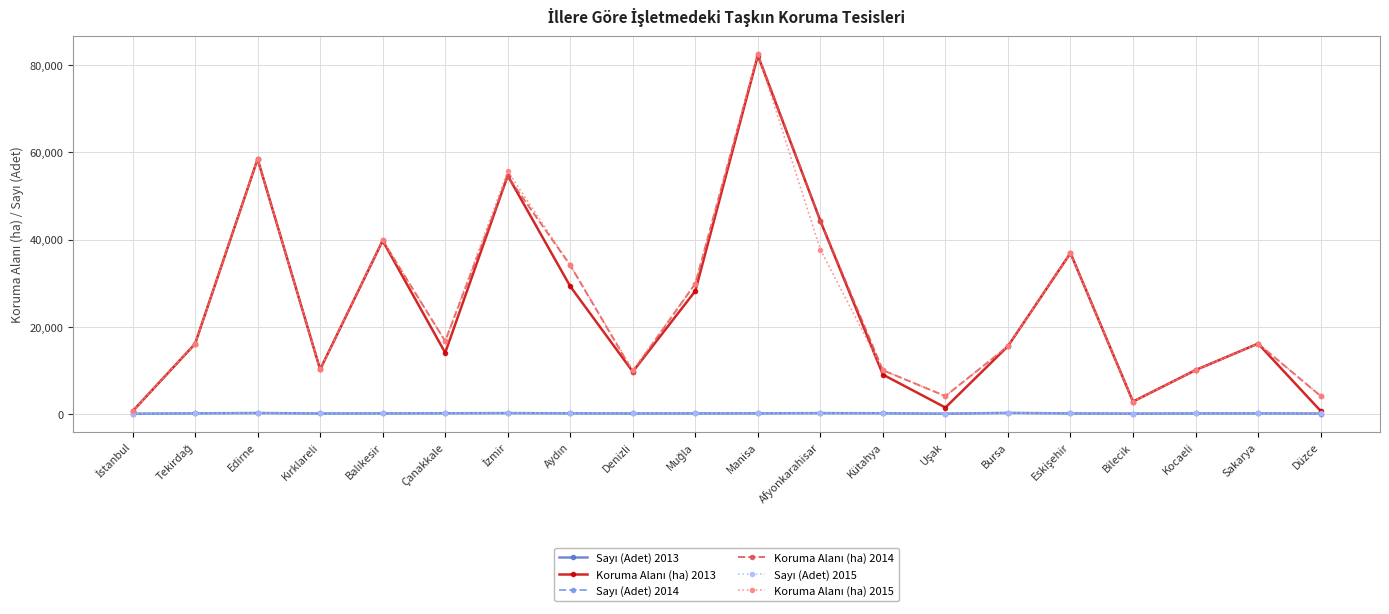

What is the label of the 12th point from the left?

Afyonkarahisar